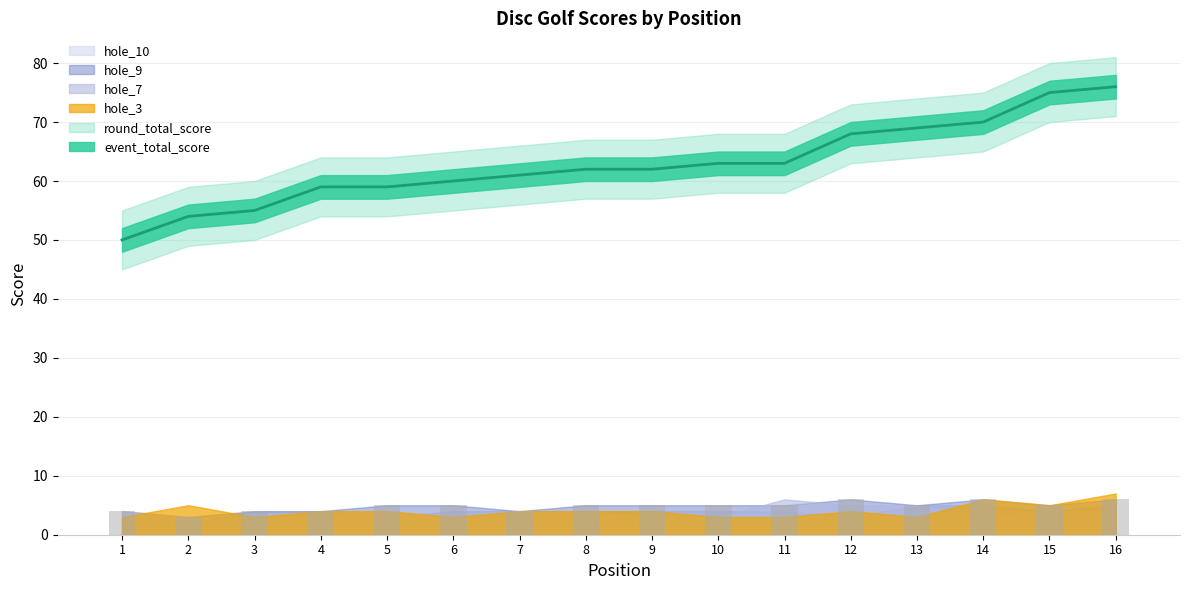

The value of event_total_score at 3 is 29. True or false?

False